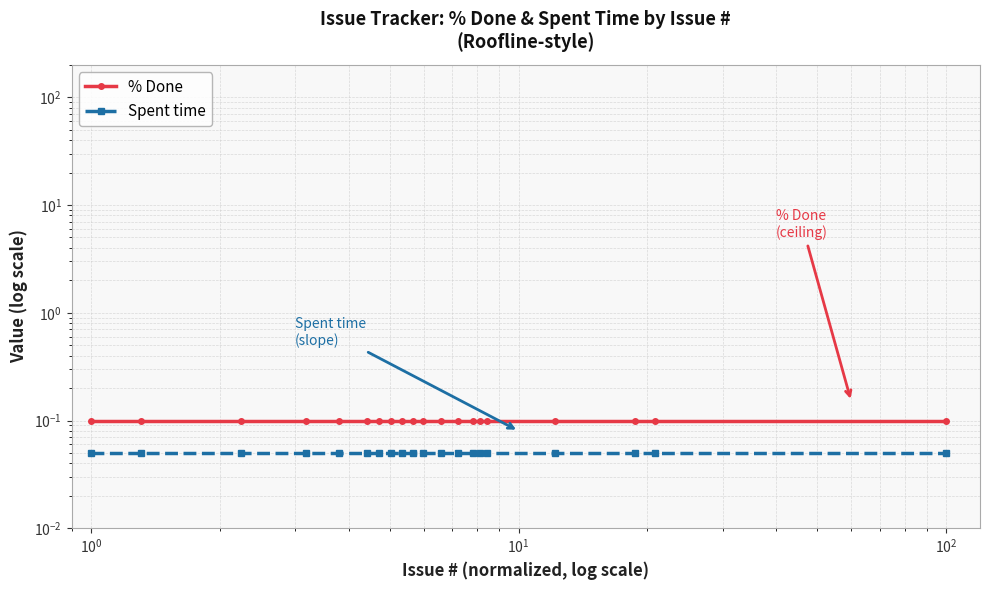

True or false: Spent time and % Done intersect in this chart.

False